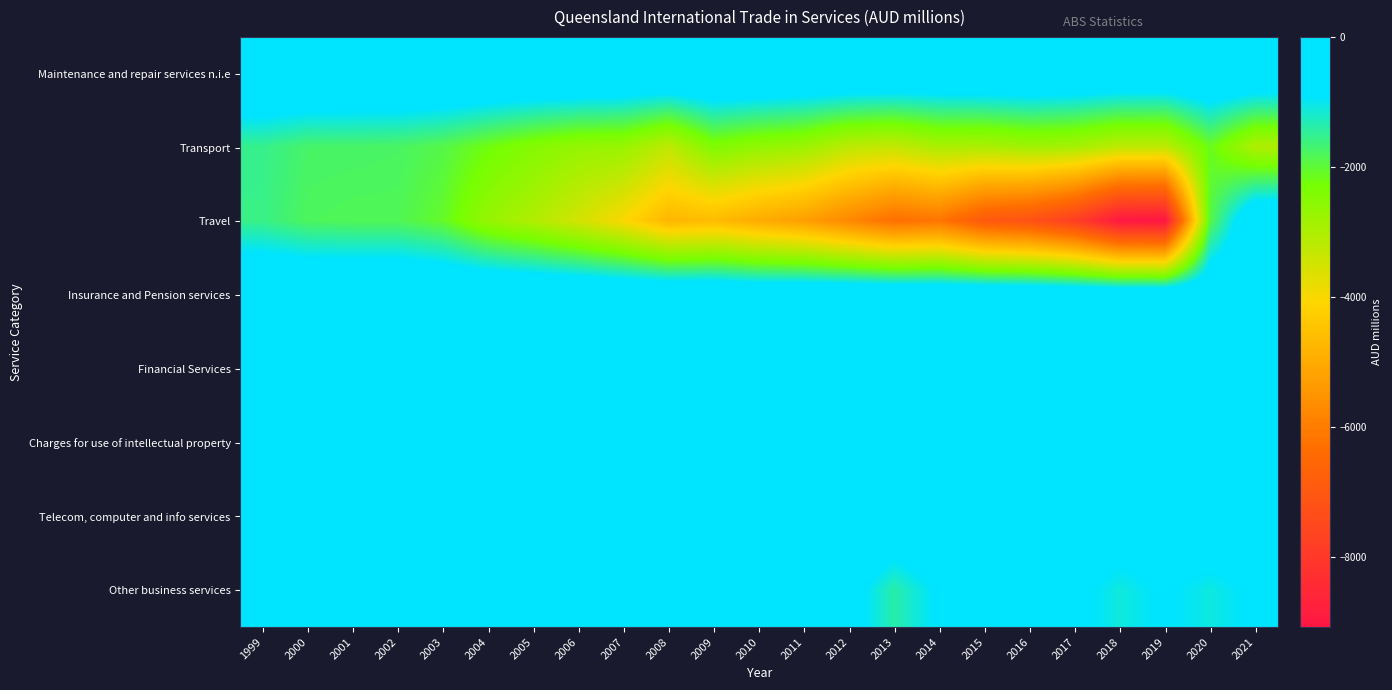

Rank the series by their maximum value, from lowest to highest.

Transport, Travel, Other business services, Telecom, computer and info services, Insurance and Pension services, Charges for use of intellectual property, Maintenance and repair services n.i.e, Financial Services